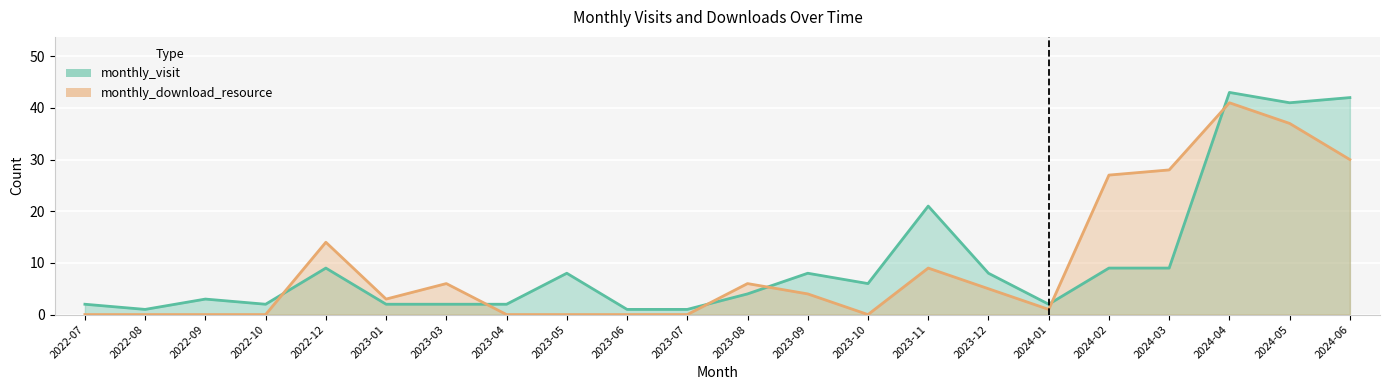

Is it true that monthly_download_resource equals 0 at 2022-09?

True